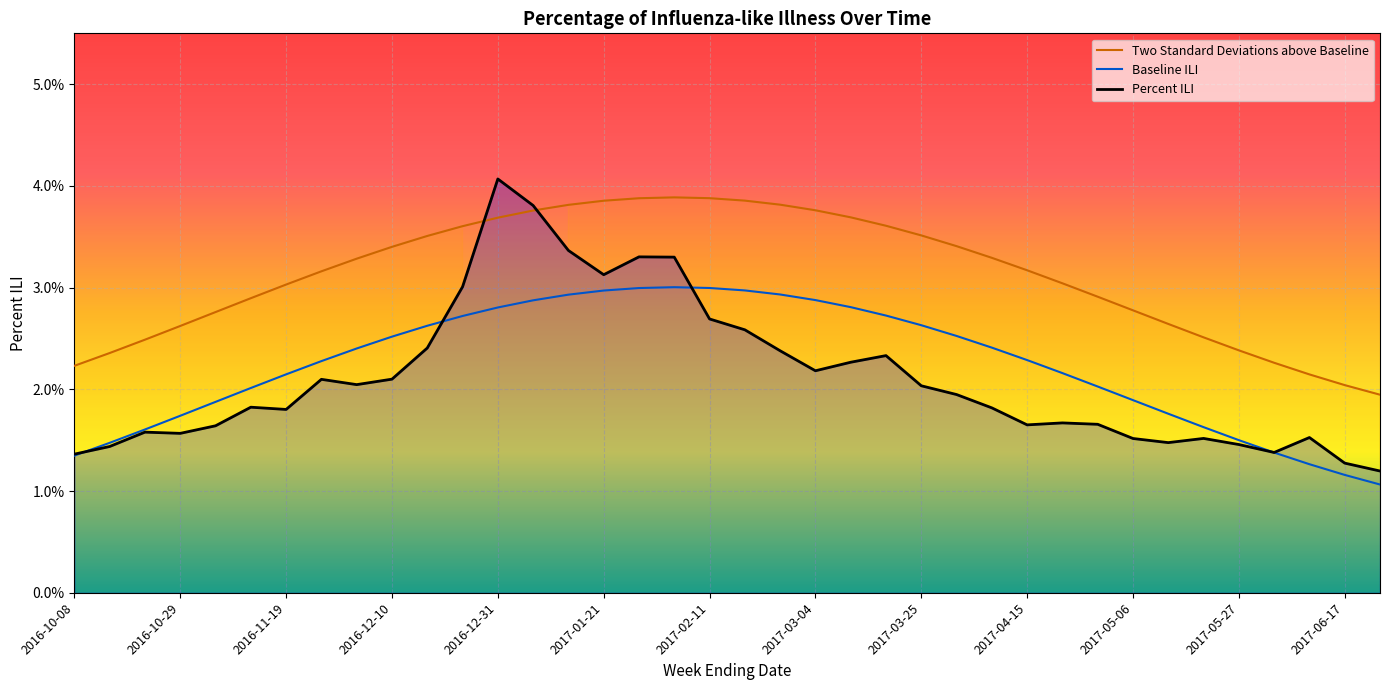

How many categories are shown in the chart?

38